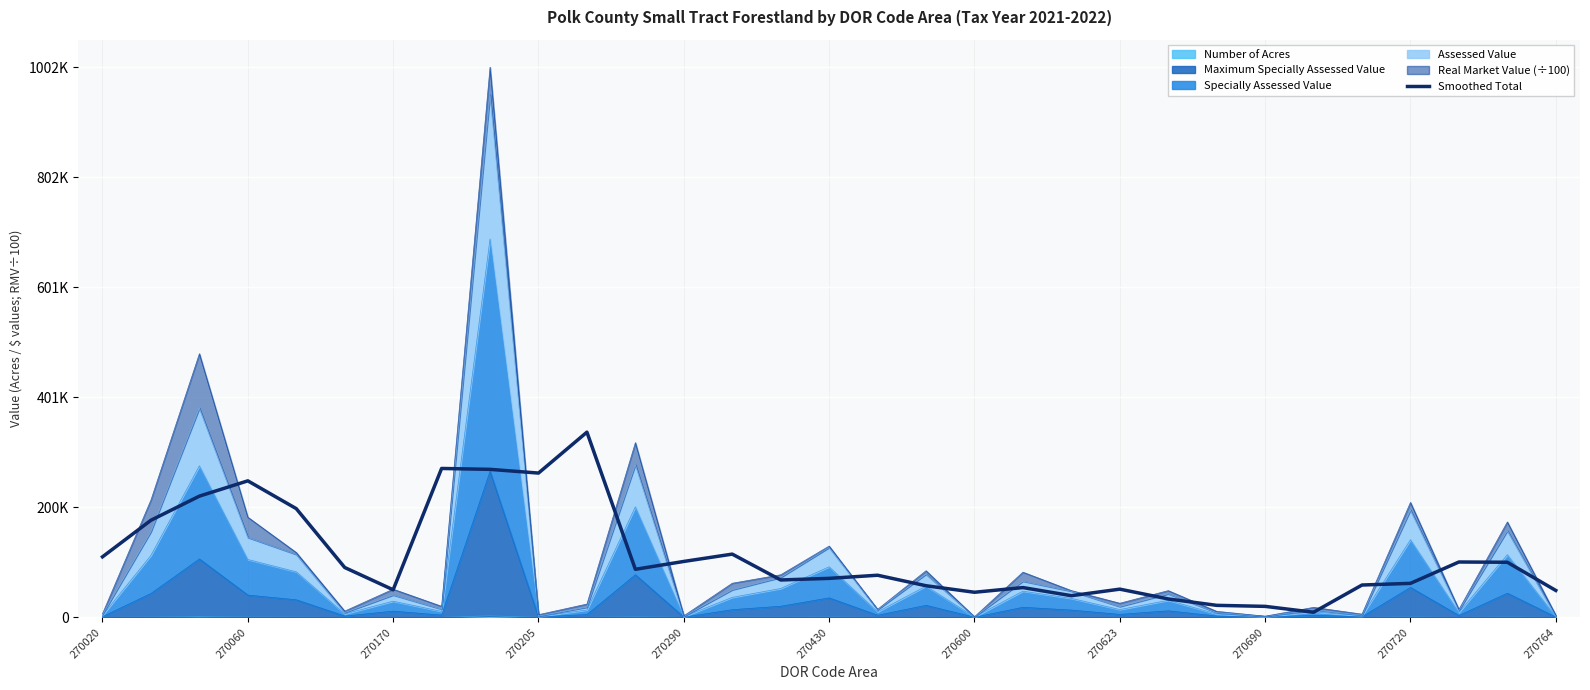

The chart shows a value of 87638.7 at 11. True or false?

True